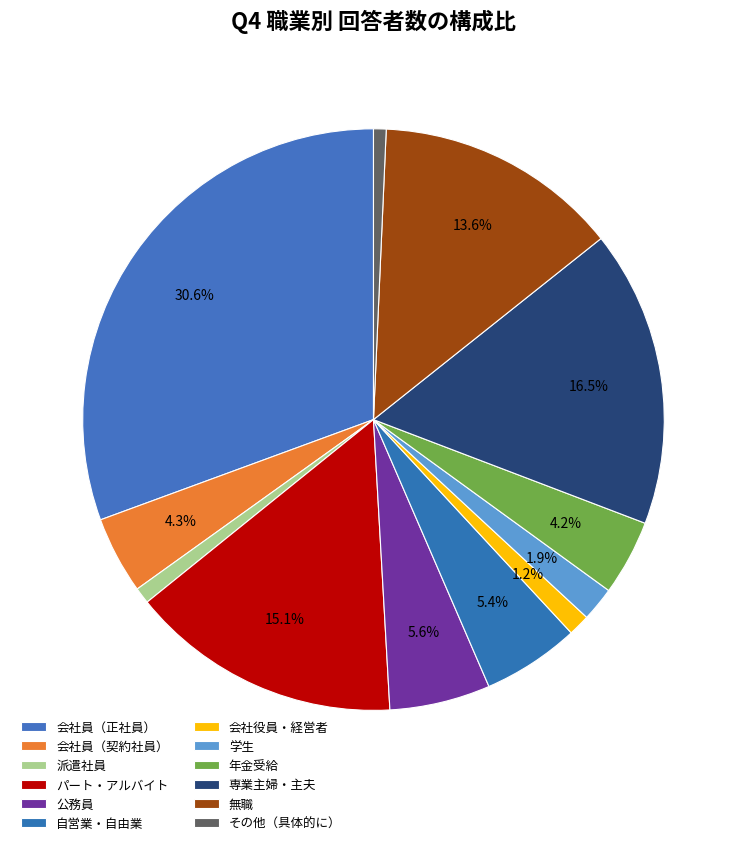

Is 自営業・自由業 the majority of the pie?

No